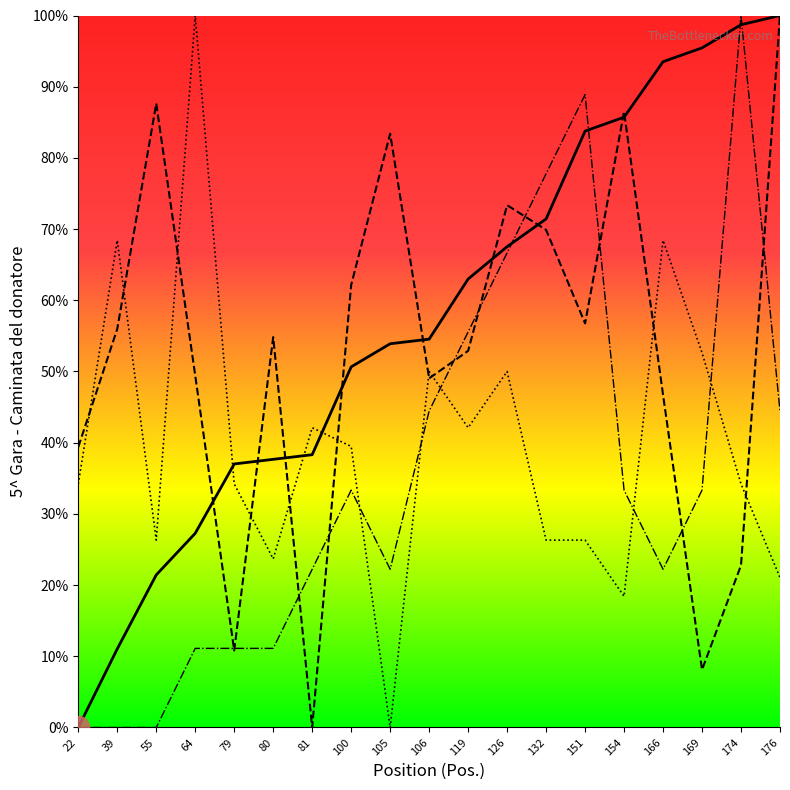

Reading right to left, extract all data points from this chart.

Pos.: 176=100.0	174=98.7	169=95.5	166=93.5	154=85.7	151=83.8	132=71.4	126=67.5	119=63.0	106=54.5	105=53.9	100=50.6	81=38.3	80=37.7	79=37.0	64=27.3	55=21.4	39=11.0	22=0.0
Pett: 176=100.0	174=22.8	169=8.1	166=46.7	154=86.5	151=56.8	132=69.9	126=73.4	119=52.9	106=49.0	105=83.4	100=62.2	81=0.0	80=54.8	79=10.8	64=49.4	55=87.6	39=56.0	22=39.4
ANNO: 176=21.1	174=34.2	169=52.6	166=68.4	154=18.4	151=26.3	132=26.3	126=50.0	119=42.1	106=50.0	105=0.0	100=39.5	81=42.1	80=23.7	79=34.2	64=100.0	55=26.3	39=68.4	22=34.2
P.Cat.: 176=44.4	174=100.0	169=33.3	166=22.2	154=33.3	151=88.9	132=77.8	126=66.7	119=55.6	106=44.4	105=22.2	100=33.3	81=22.2	80=11.1	79=11.1	64=11.1	55=0.0	39=0.0	22=0.0